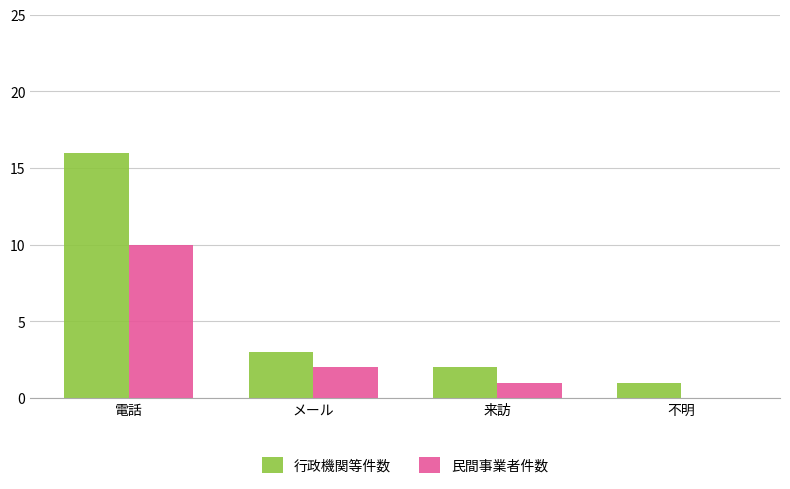

Reading left to right, extract all data points from this chart.

行政機関等件数: 電話=16	メール=3	来訪=2	不明=1
民間事業者件数: 電話=10	メール=2	来訪=1	不明=0